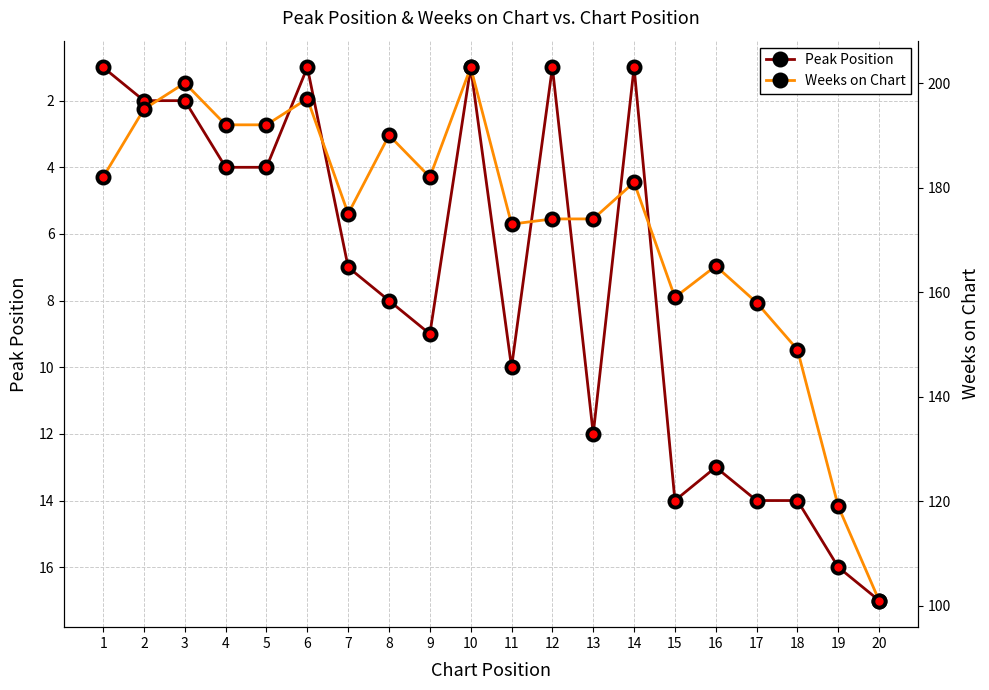

Reading left to right, transcribe all the data shown in this chart.

Peak Position: 1=1	2=2	3=2	4=4	5=4	6=1	7=7	8=8	9=9	10=1	11=10	12=1	13=12	14=1	15=14	16=13	17=14	18=14	19=16	20=17
Weeks on Chart: 1=182	2=195	3=200	4=192	5=192	6=197	7=175	8=190	9=182	10=203	11=173	12=174	13=174	14=181	15=159	16=165	17=158	18=149	19=119	20=101